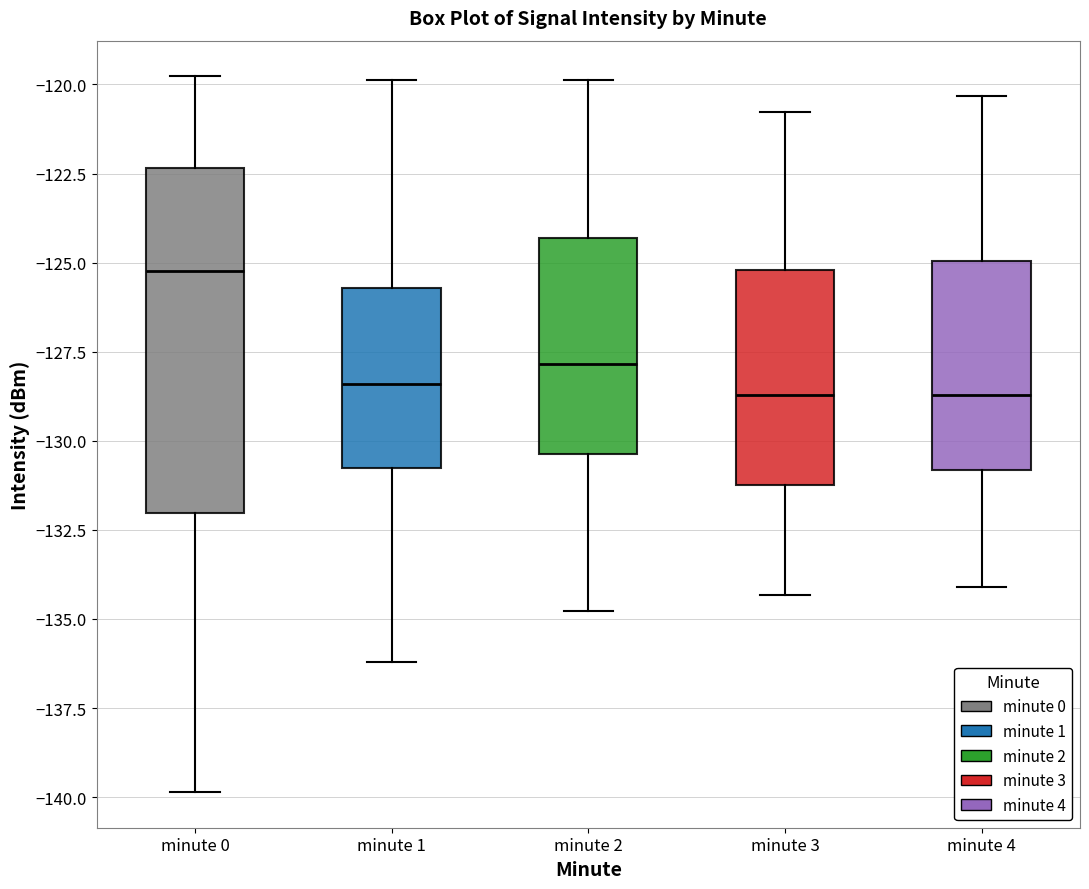

Reading left to right, read every box against the y-axis: the position of its median line, the range the box covers, and the ends of its whiskers. The values are not printed on the chart, so give them approximately, as read against the axis.

minute 0: median -125.0, box -132.0 to -122.5, whiskers -140.0 to -120.0
minute 1: median -128.5, box -131.0 to -125.5, whiskers -136.0 to -120.0
minute 2: median -128.0, box -130.5 to -124.5, whiskers -135.0 to -120.0
minute 3: median -128.5, box -131.5 to -125.0, whiskers -134.5 to -121.0
minute 4: median -128.5, box -131.0 to -125.0, whiskers -134.0 to -120.5